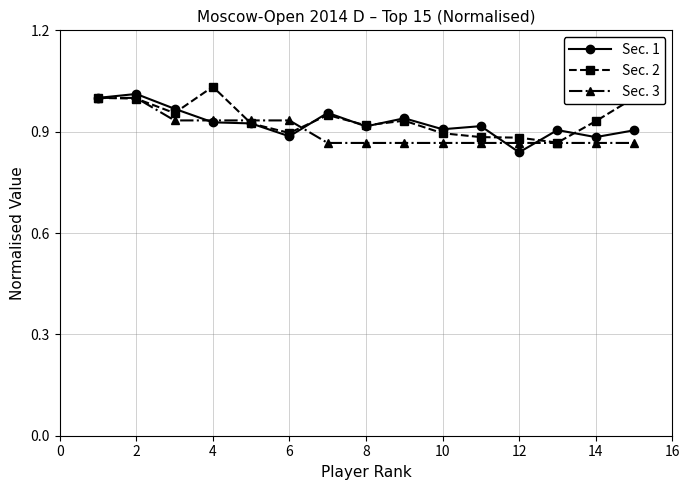

At how many categories does at least one series exceed 0?

15